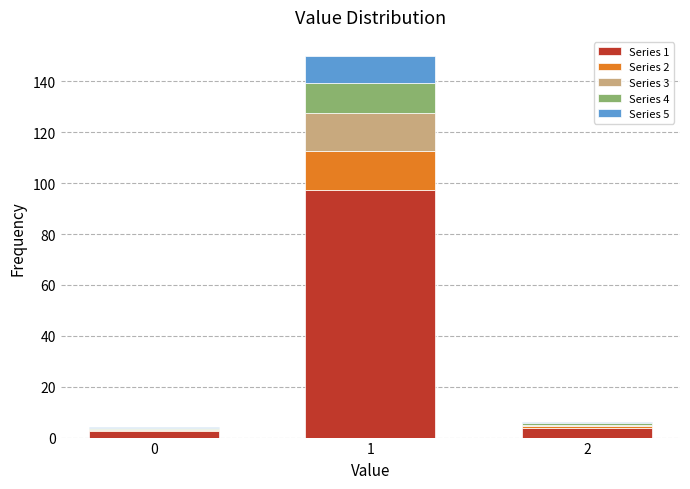

Reading left to right, list the values for the Series 1 series.

0=2.6	1=97.5	2=3.9